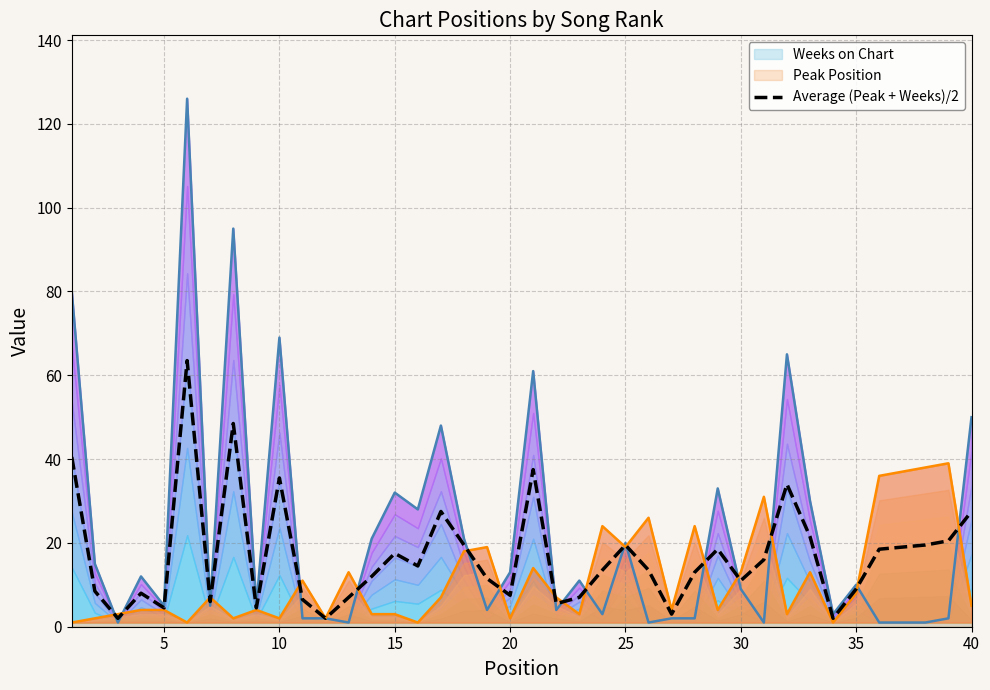

What is the average value?

16.9